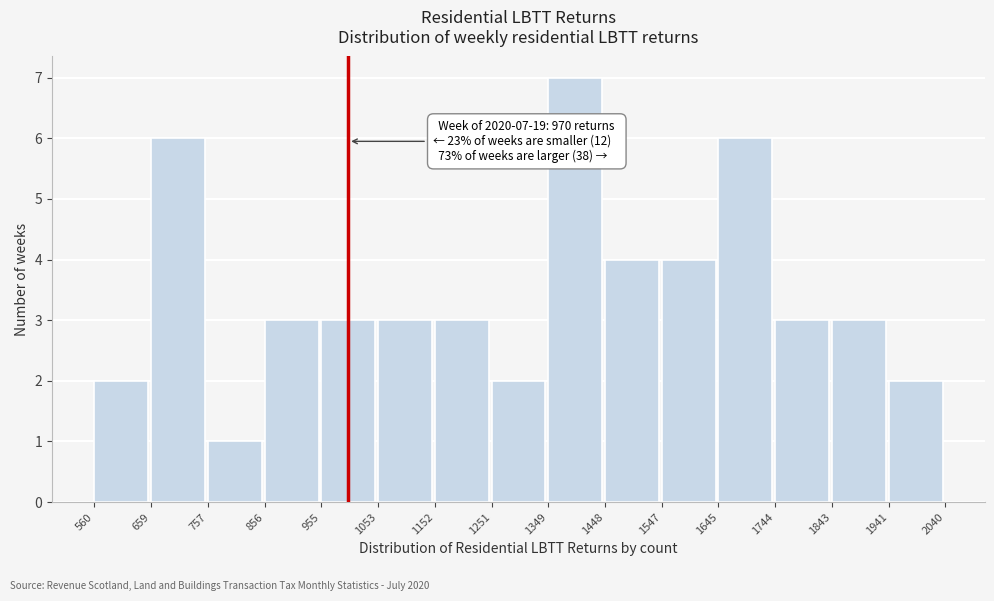

Which range on the x-axis has the tallest bar?

1349 to 1448